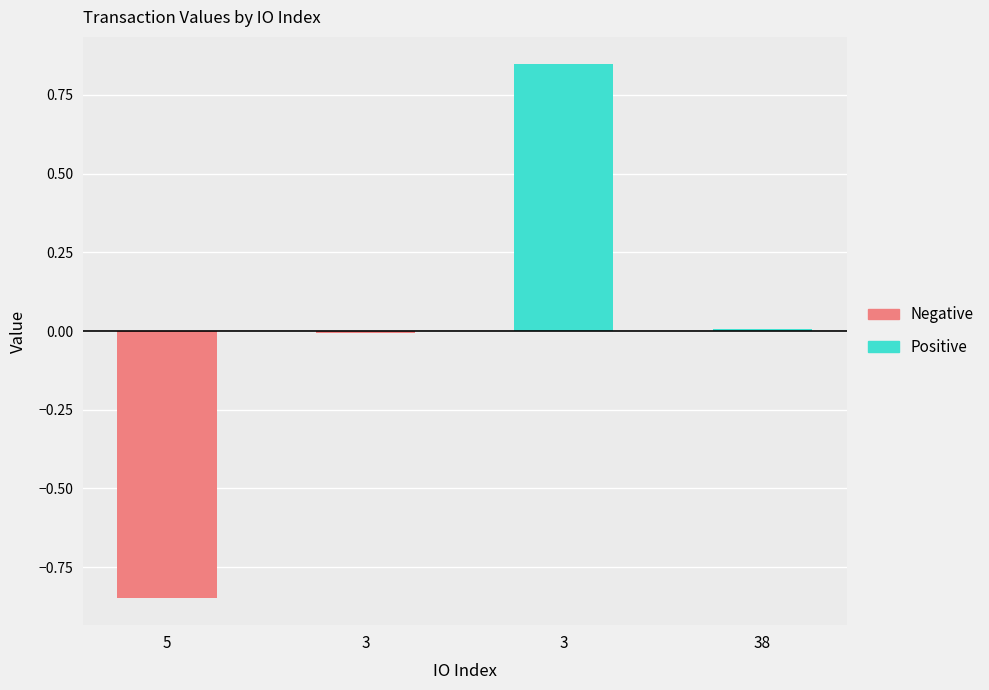

Reading right to left, extract all data points from this chart.

Positive: 0.0	0.8	0.0	0.0
Negative: 0.0	0.0	-0.0	-0.8